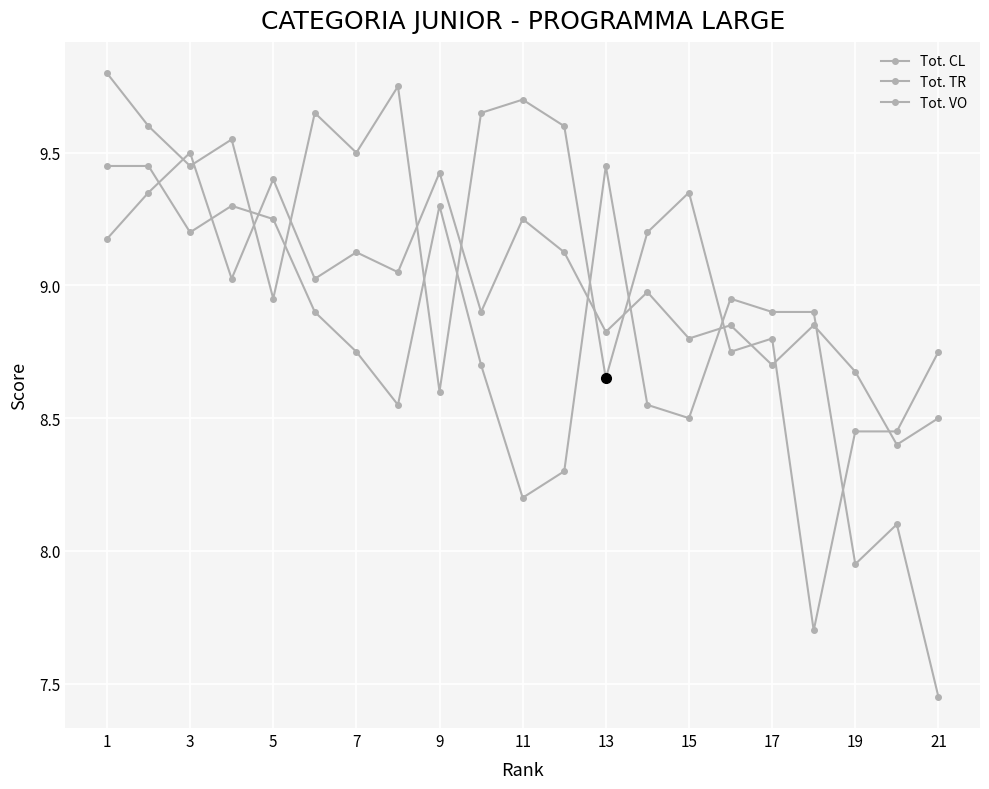

True or false: Tot. CL and Tot. TR cross at least once.

True